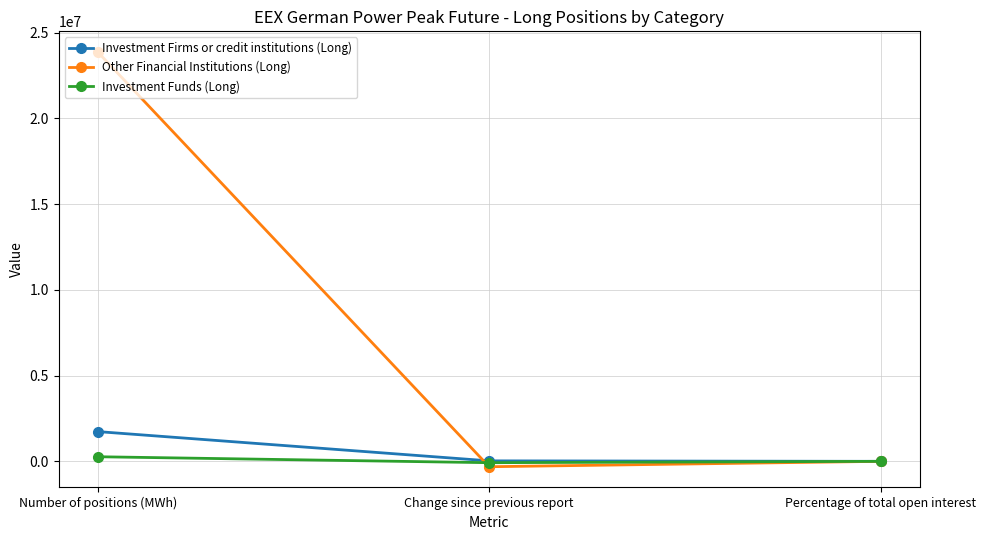

How many data points does each series have?

3